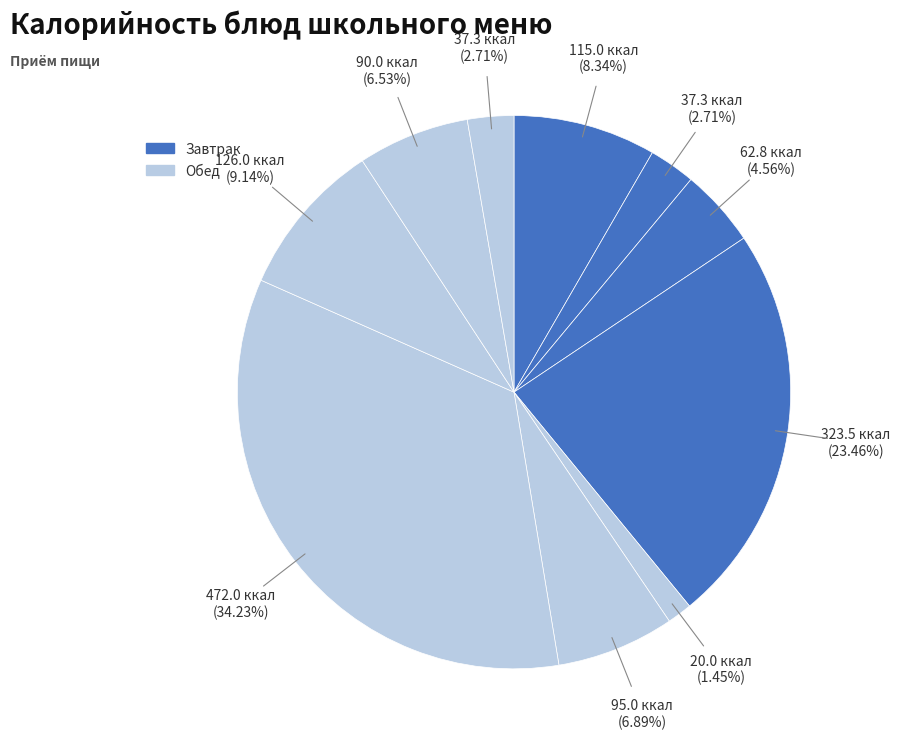

How many segments does this pie chart have?

10